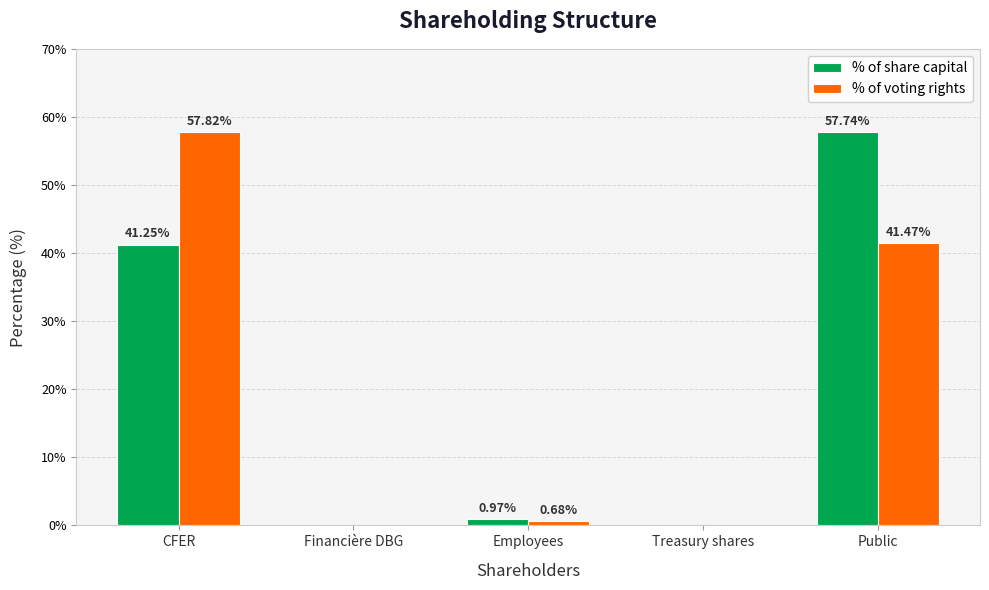

What is the sum of all % of share capital values?

100.0